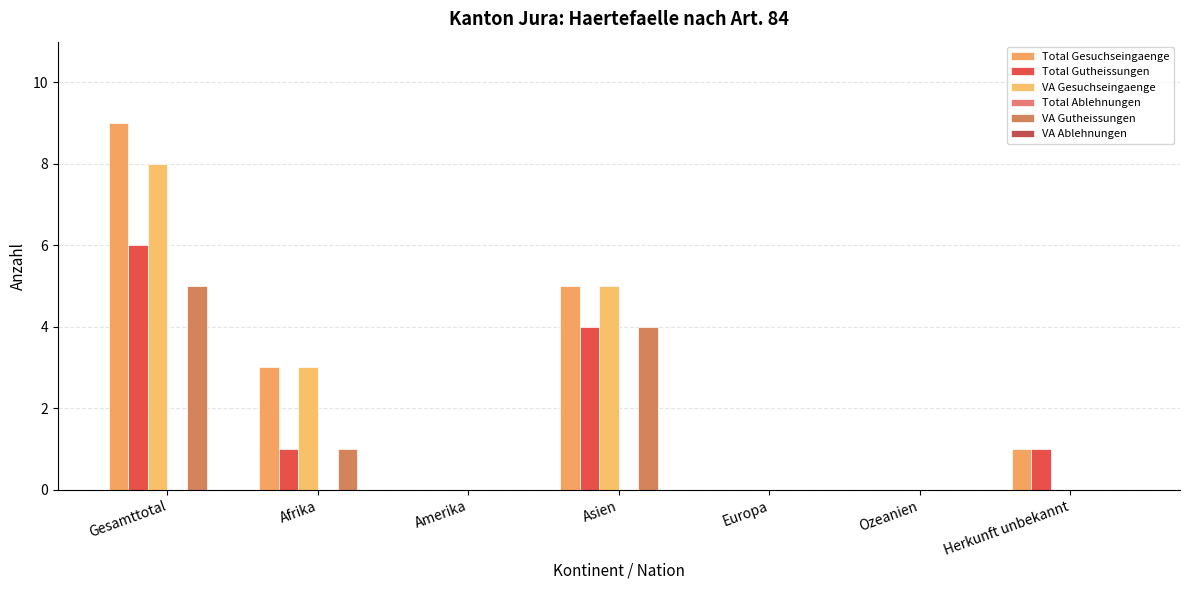

What is the maximum value shown in the chart?

9